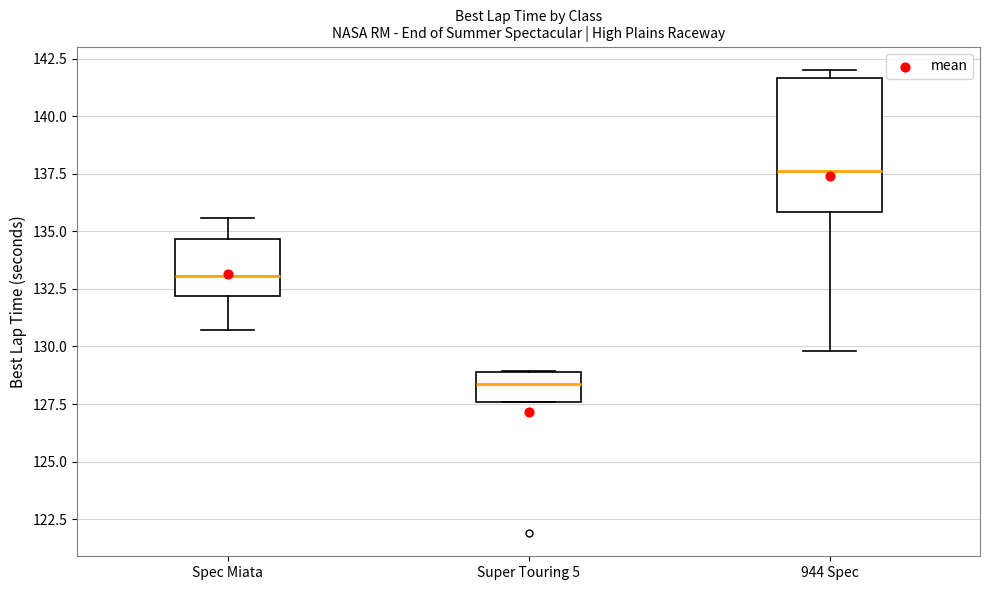

Comparing the boxes themselves (not the whiskers), which one is the tallest?

944 Spec